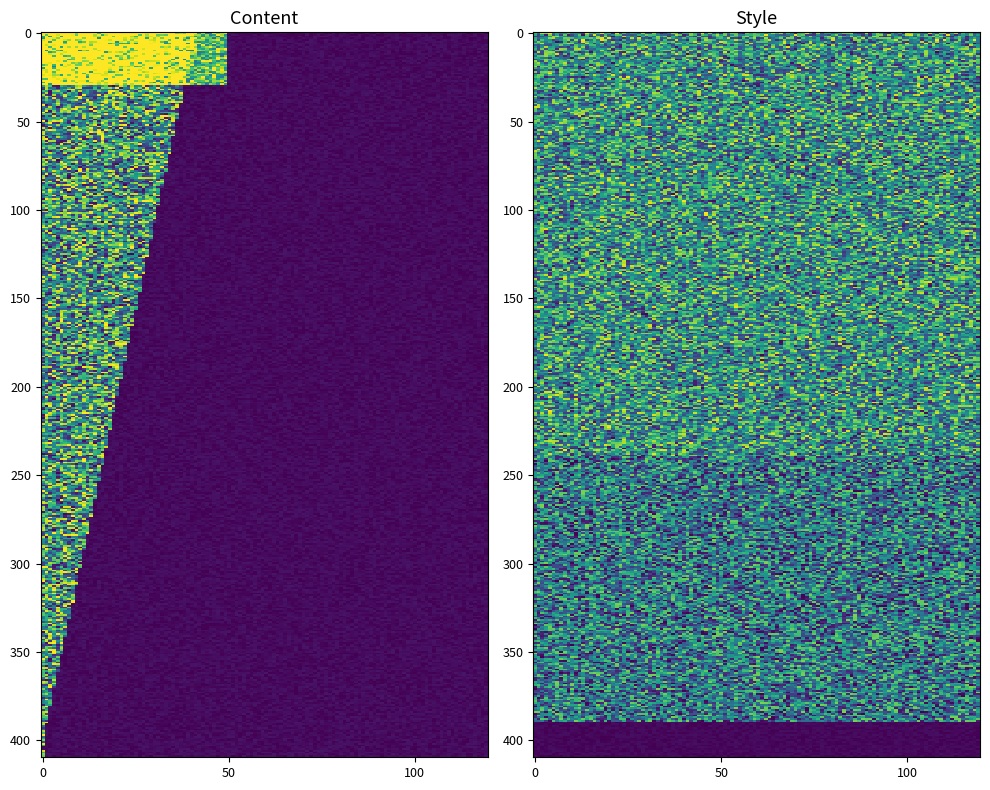

Is it true that 1915b4a410aa503cf49ea7dc315419549411d88 equals -1 at direction?

False